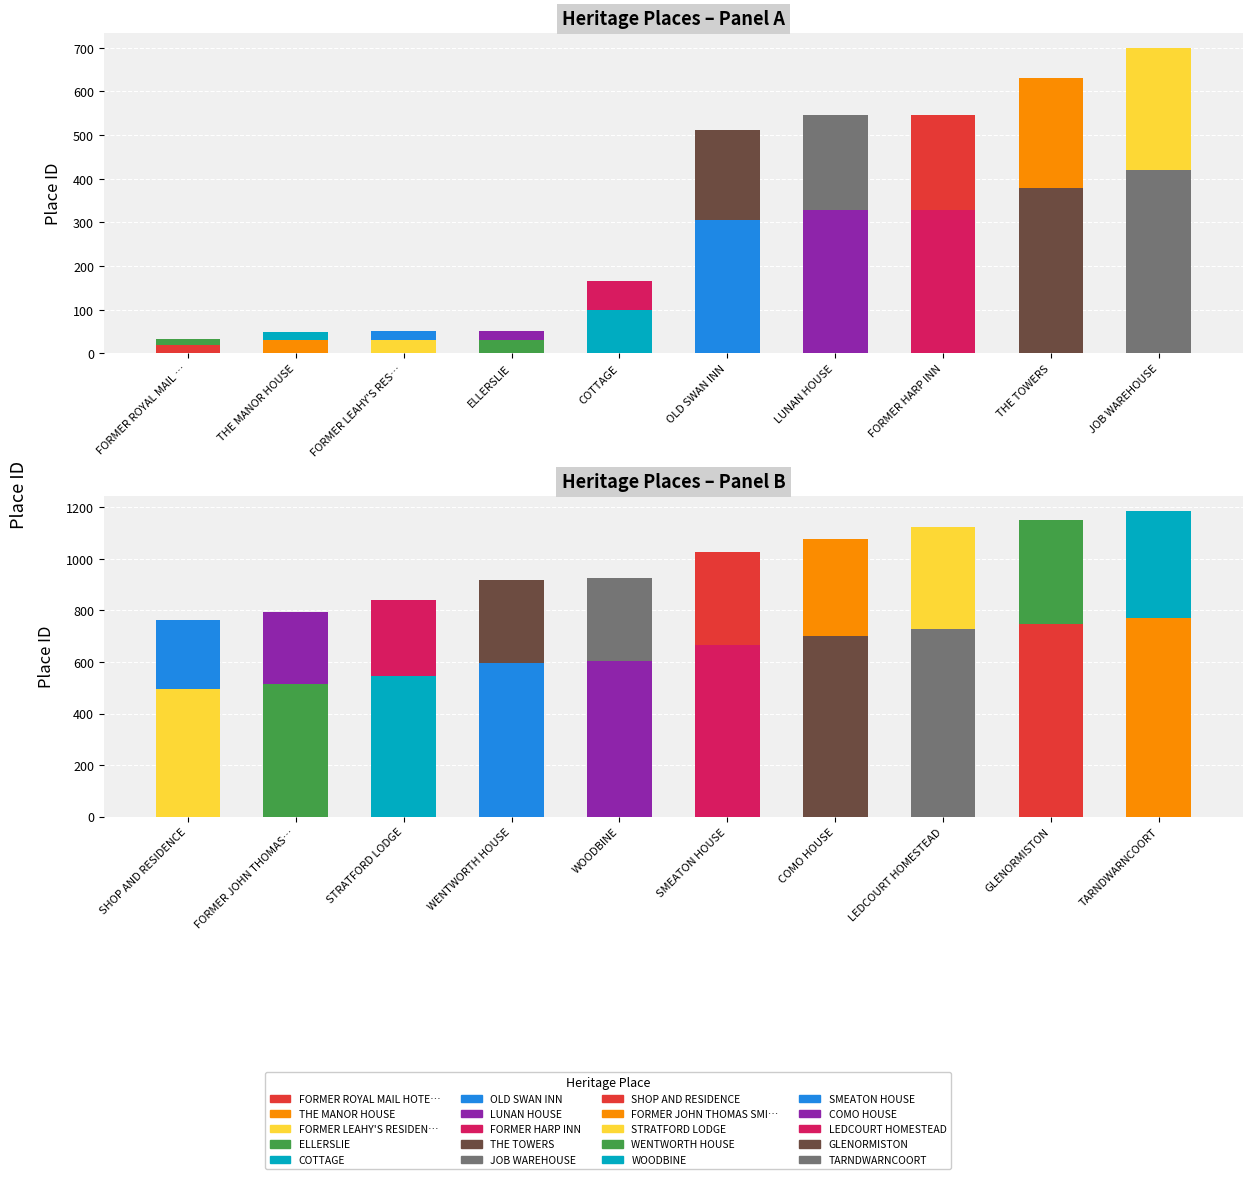

What is the difference between the values at WENTWORTH HOUSE and FORMER HARP INN?

372